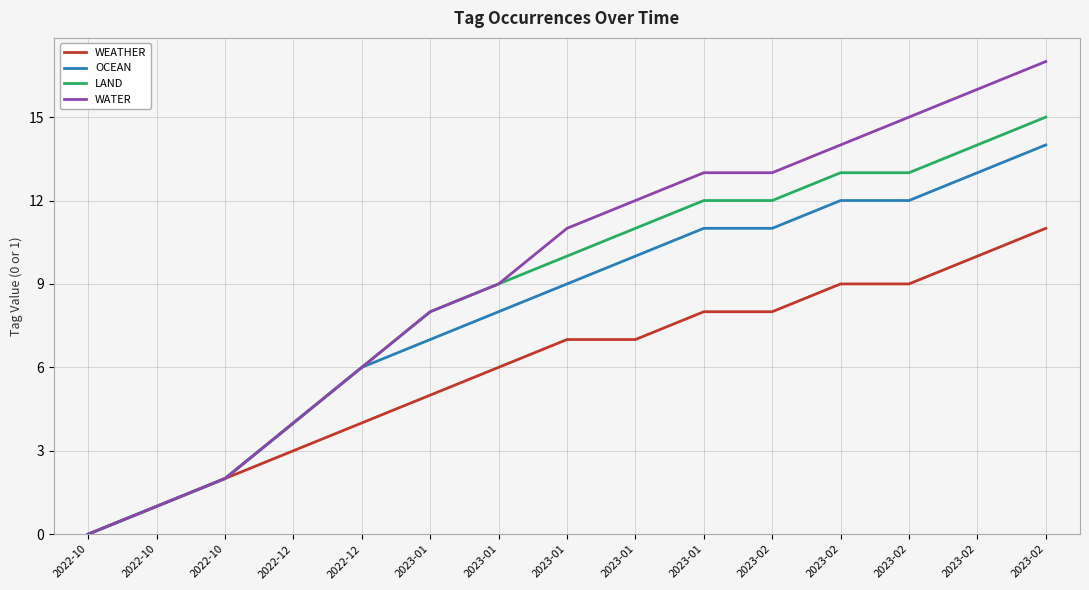

What is the label of the 7th point from the right?

2023-01